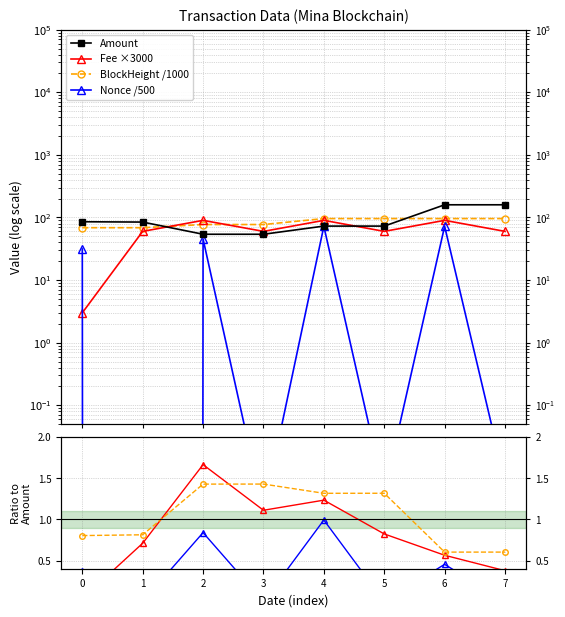

Is this an area chart (filled region under the line)?

No